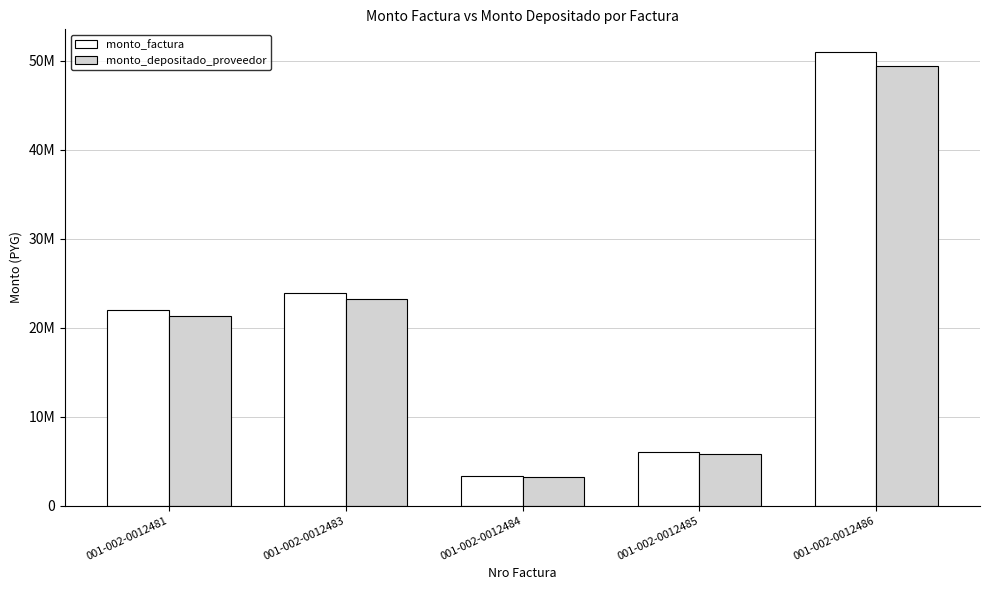

Does the chart contain stacked bars?

No